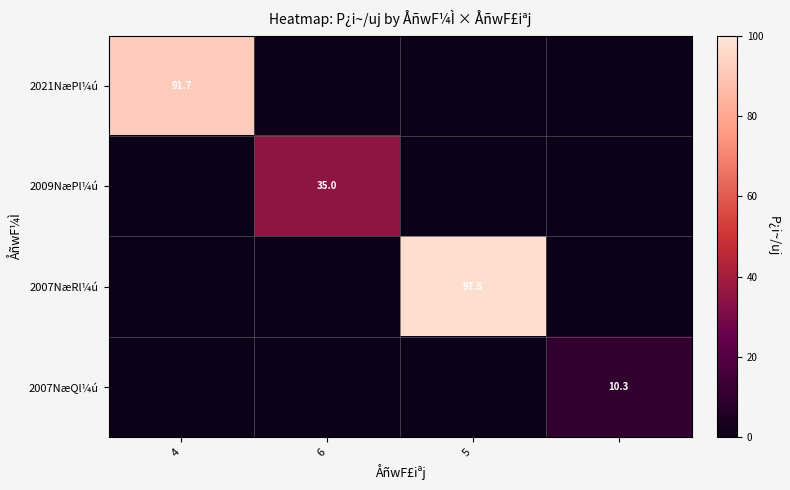

Is it true that 2021NæPl¼ú equals 35.3 at 4?

False